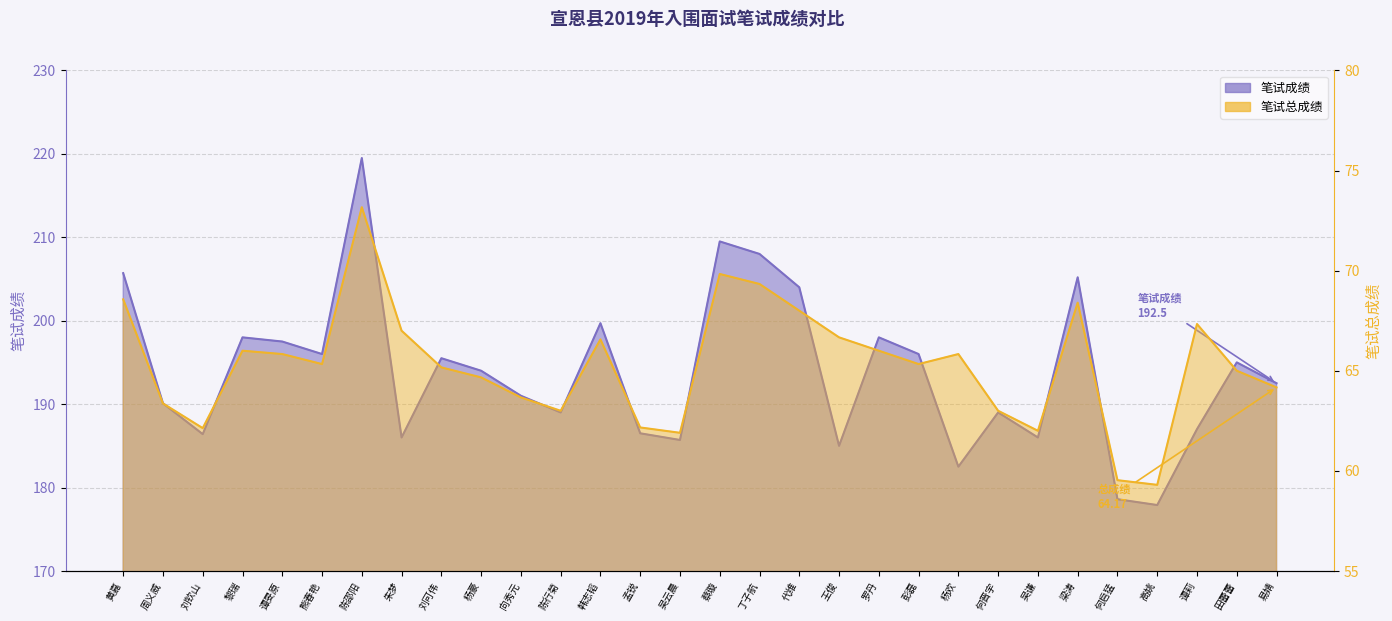

How many values in the 笔试总成绩 series are below 65?

12